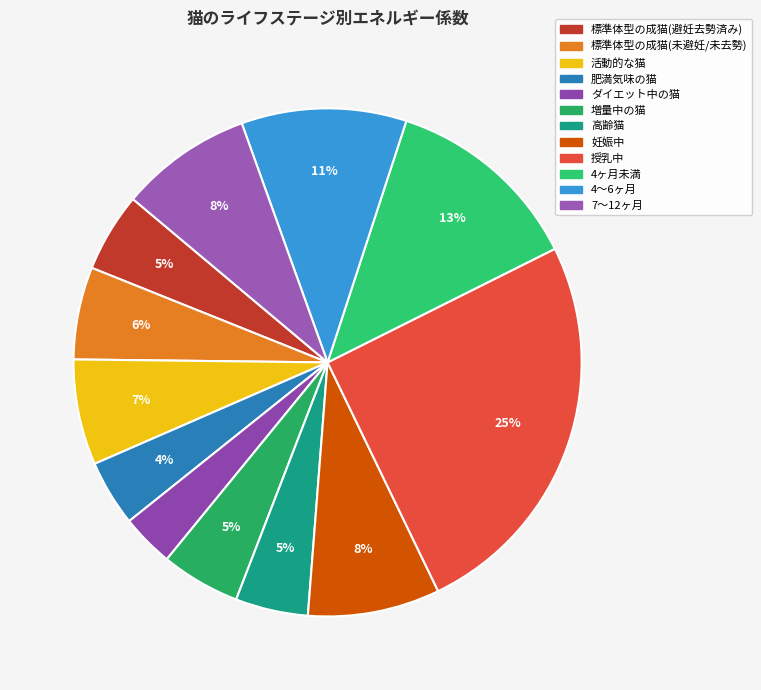

Count the number of slices in the pie.

12